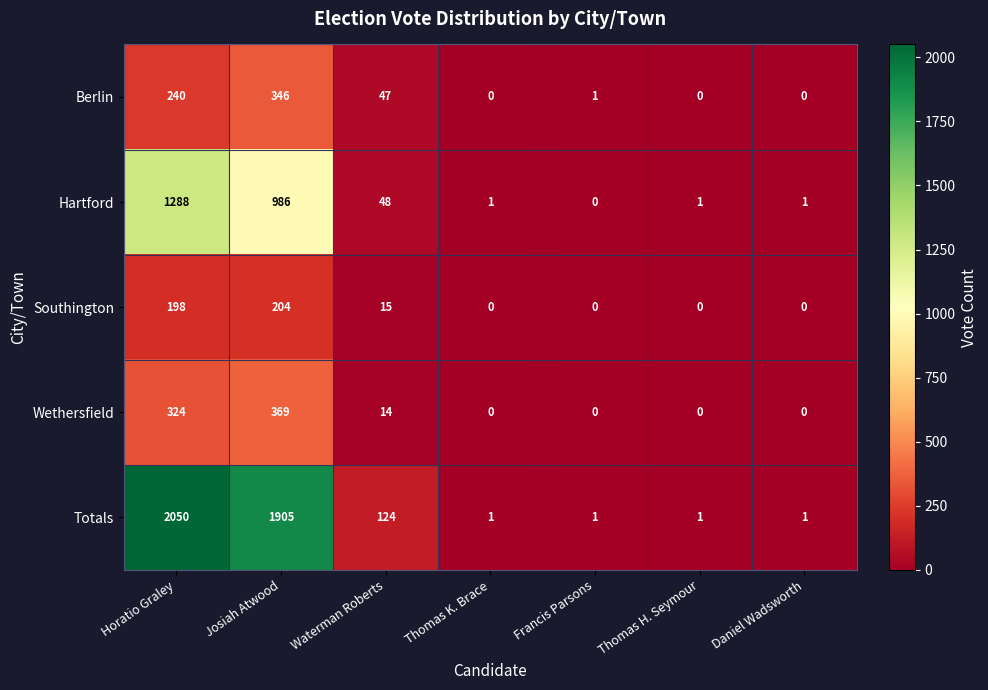

Which series has the largest range (max minus min)?

Totals